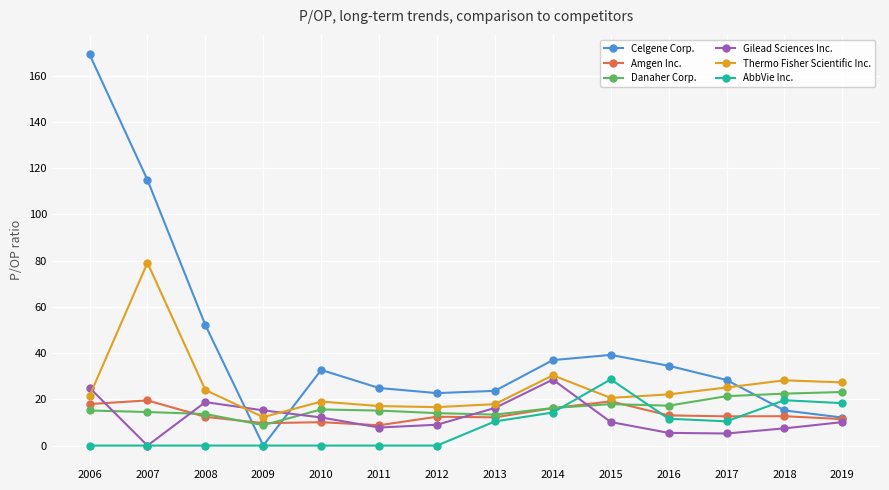

How many lines are shown in the chart?

6